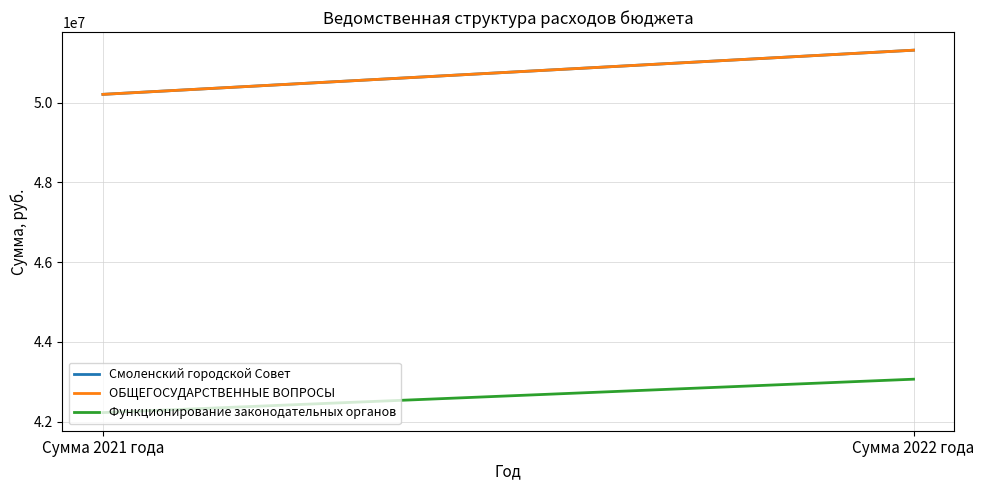

Read the Смоленский городской Совет value at Сумма 2021 года.

50209521